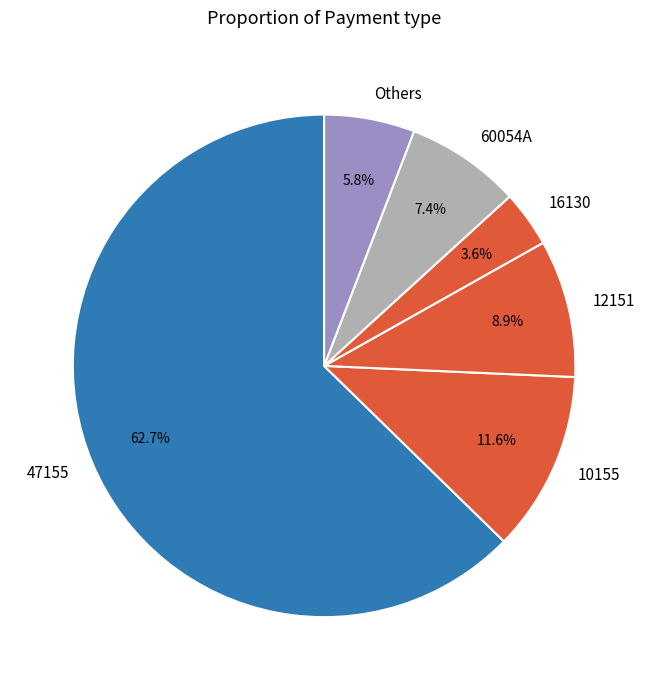

To the nearest percent, what percentage of the pie is 10155?

12%